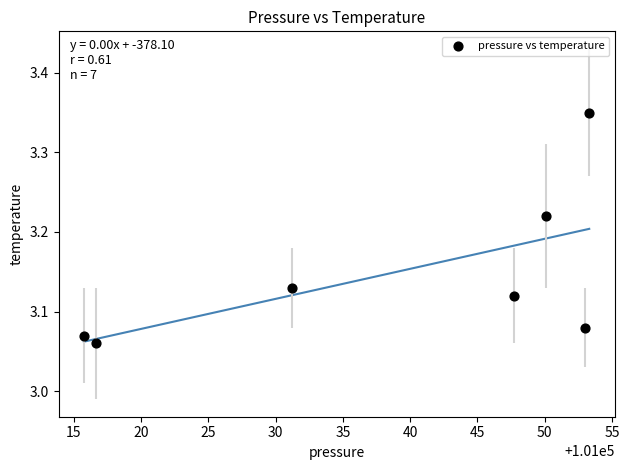

What is the average X value?

101038.3